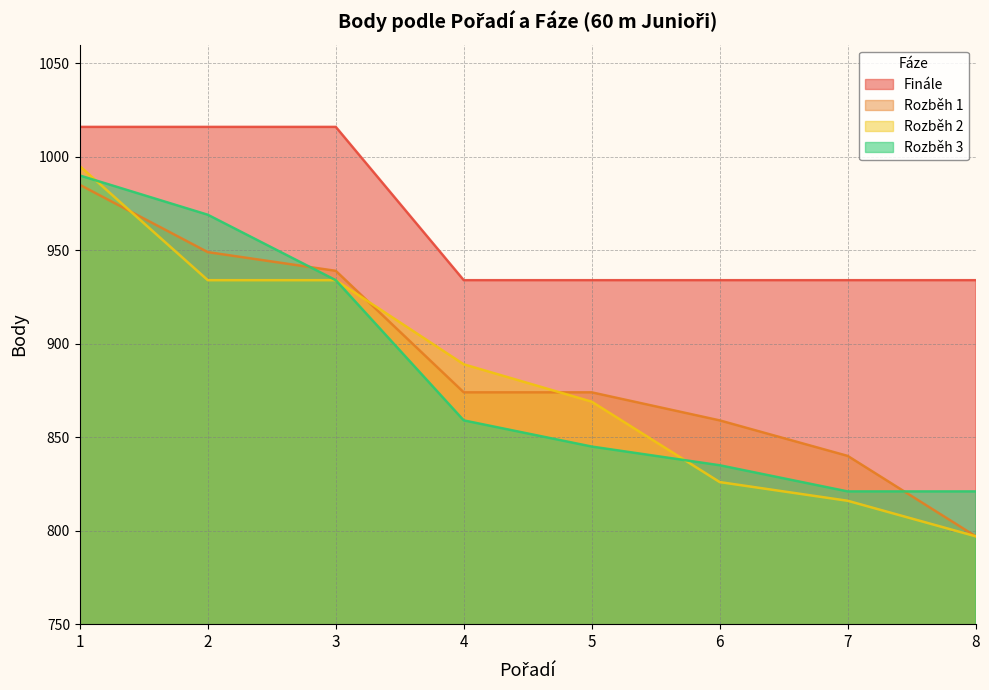

At 8, list the series in order from smallest to largest.

Rozběh 1, Rozběh 2, Rozběh 3, Finále